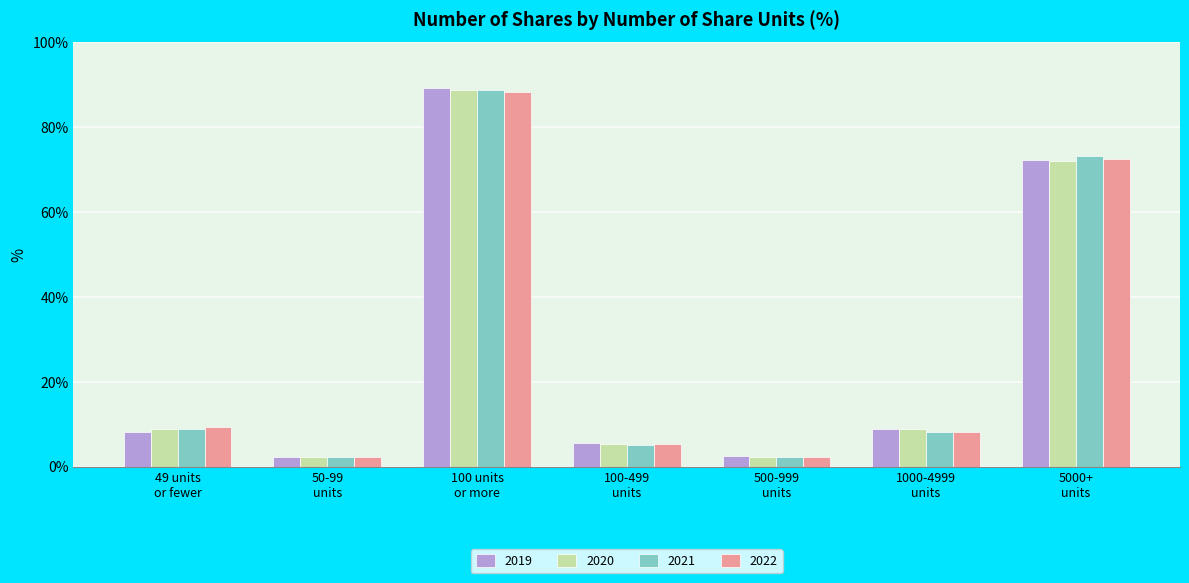

What is the highest value of the 2022 series?

88.3